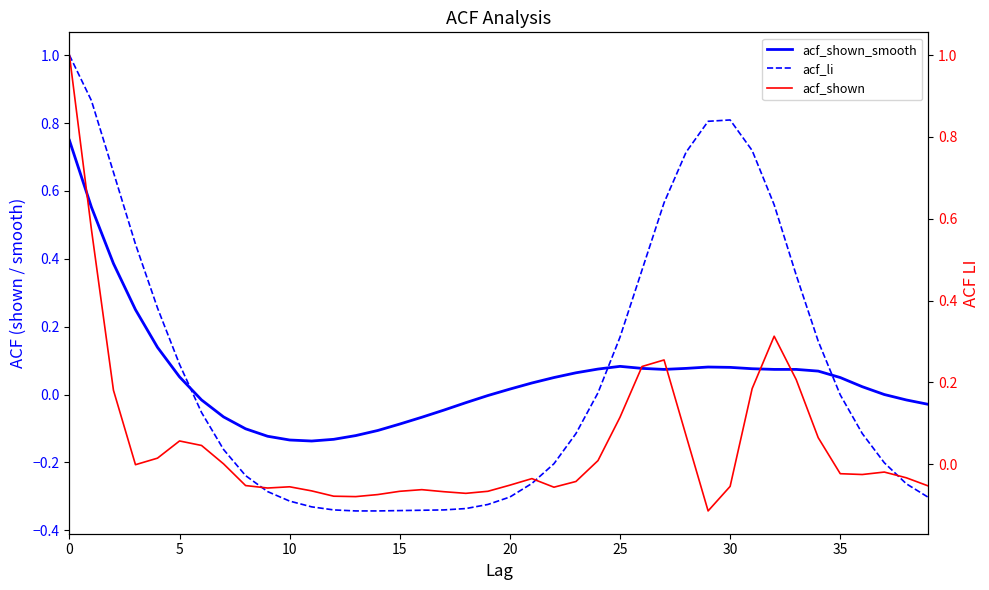

True or false: acf_shown_smooth has more than 0 points higher than both neighbors.

True